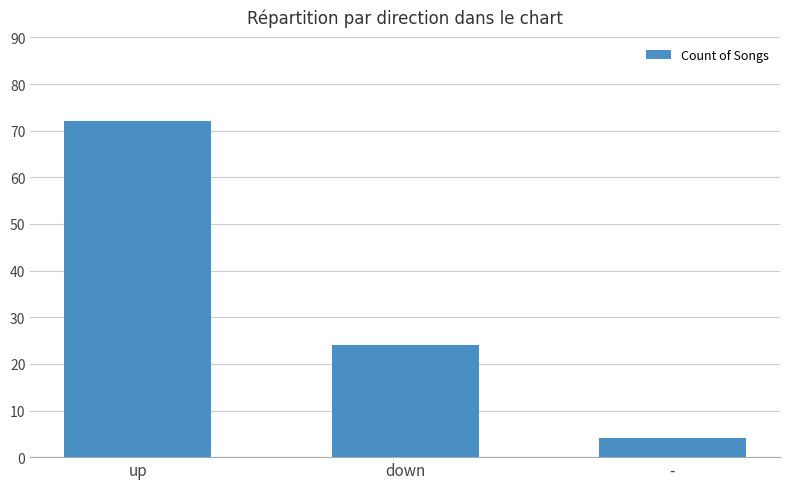

What is the label of the 1st bar from the right?

-